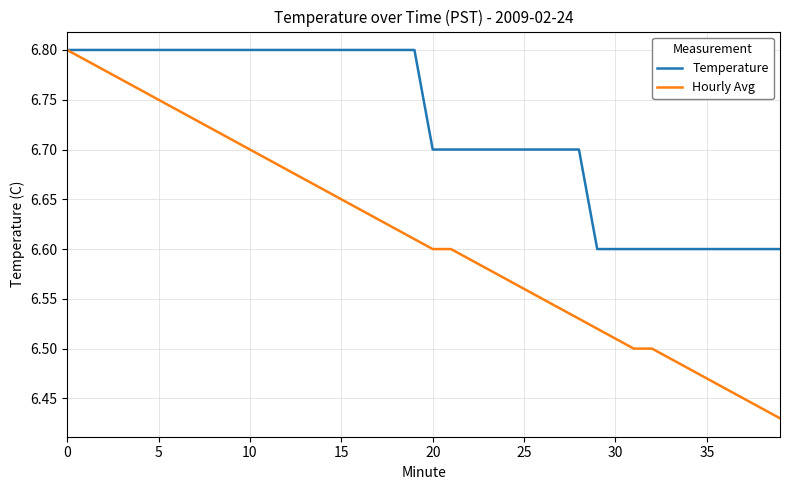

Which series has the largest total across all categories?

Temperature